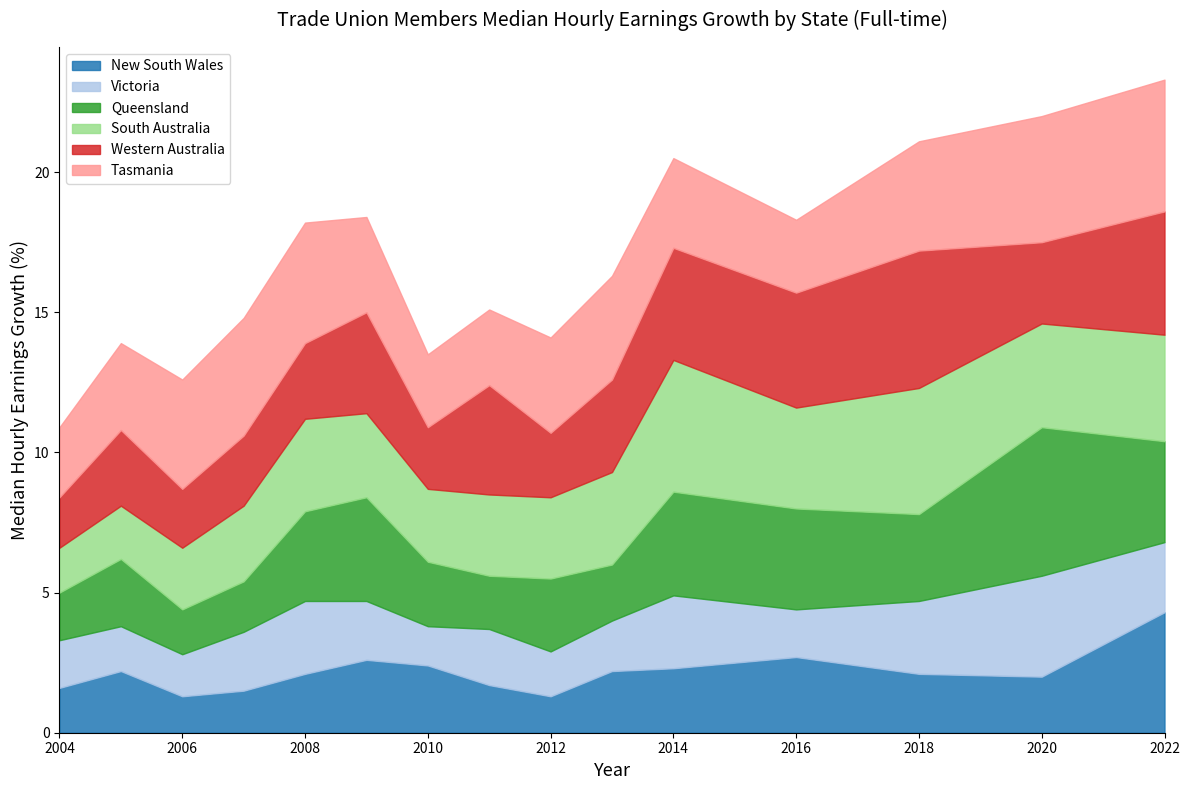

True or false: Western Australia and South Australia cross at least once.

True